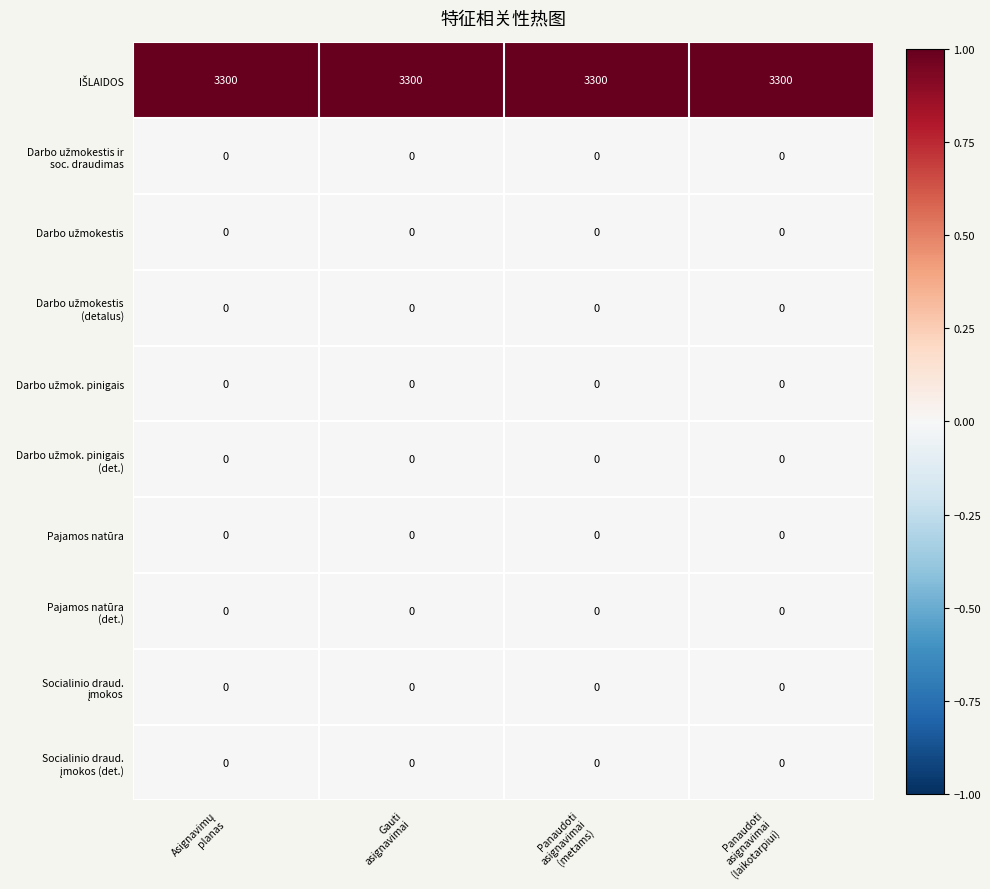

What is the greatest value displayed?

3300